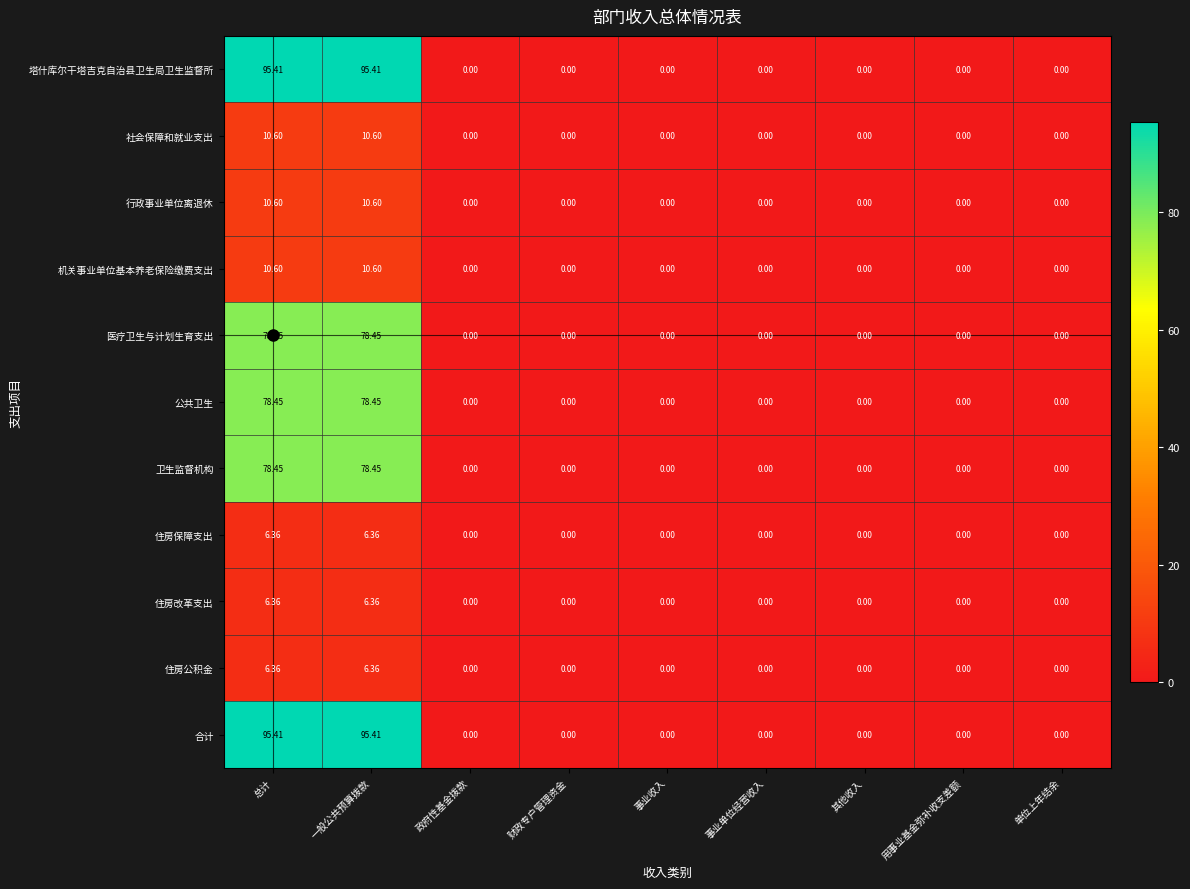

At how many categories does at least one series exceed 92?

2